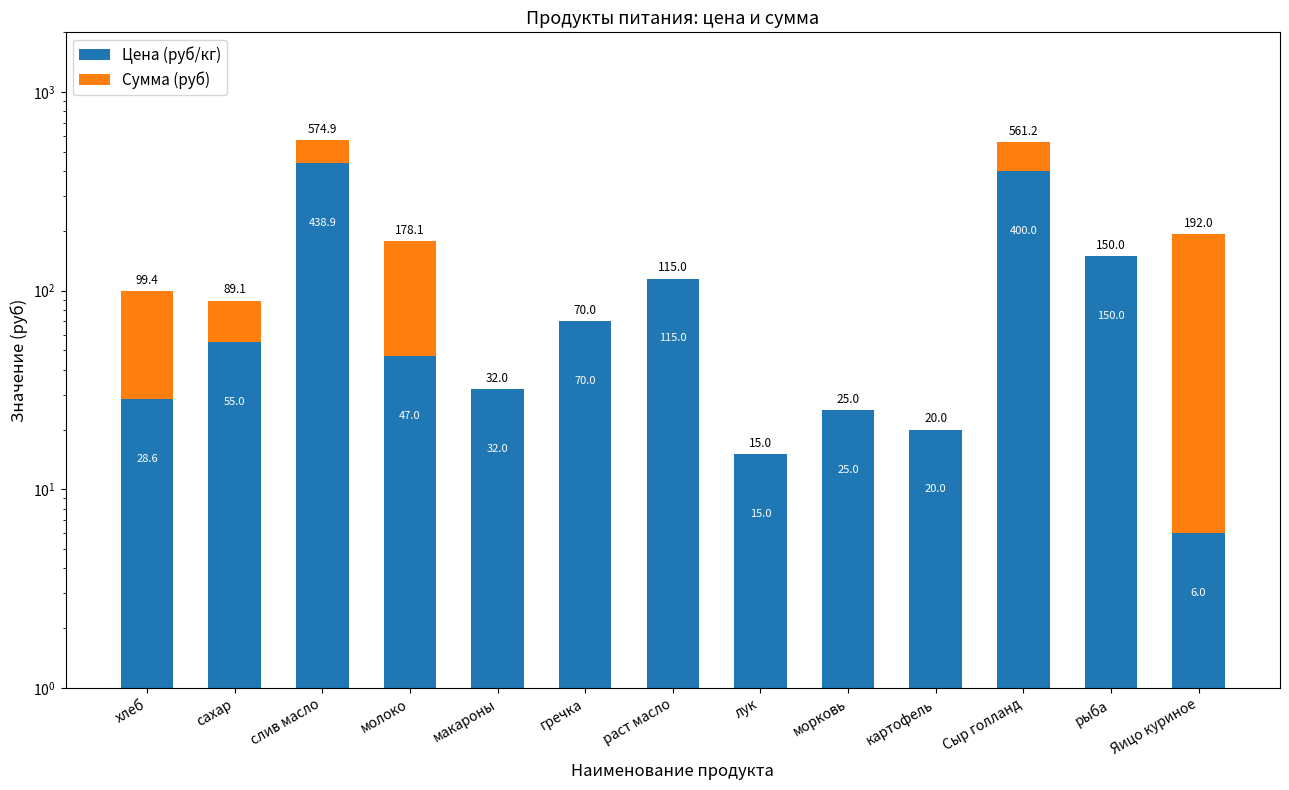

Which series has the largest range (max minus min)?

Цена (руб/кг)